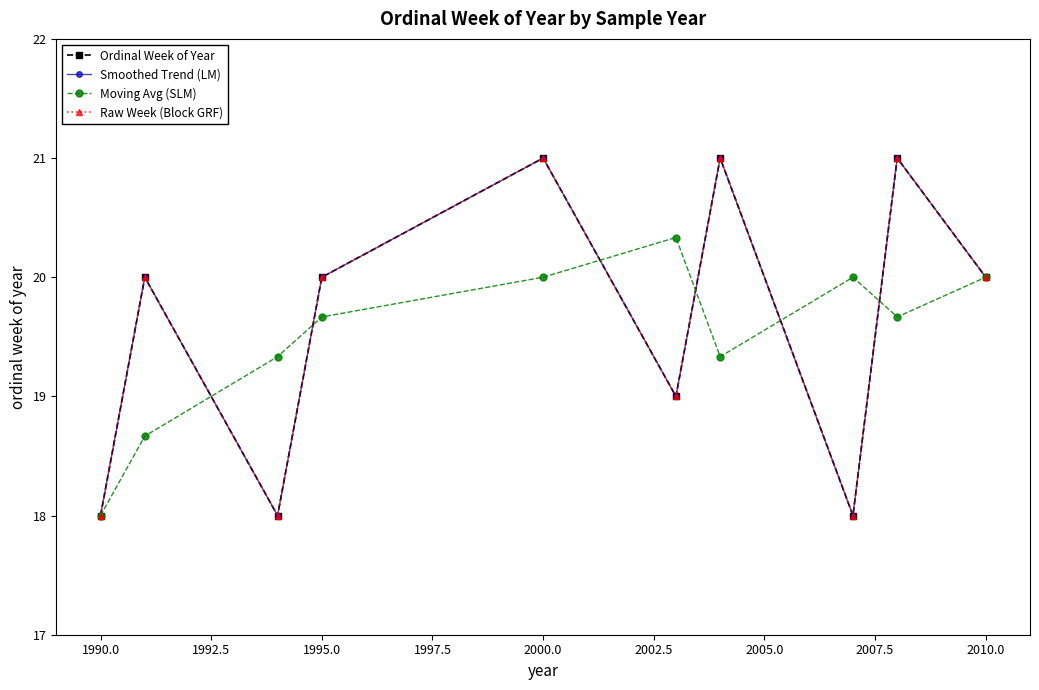

What is the difference between the maximum and minimum values in the Raw Week (Block GRF) series?

3.0